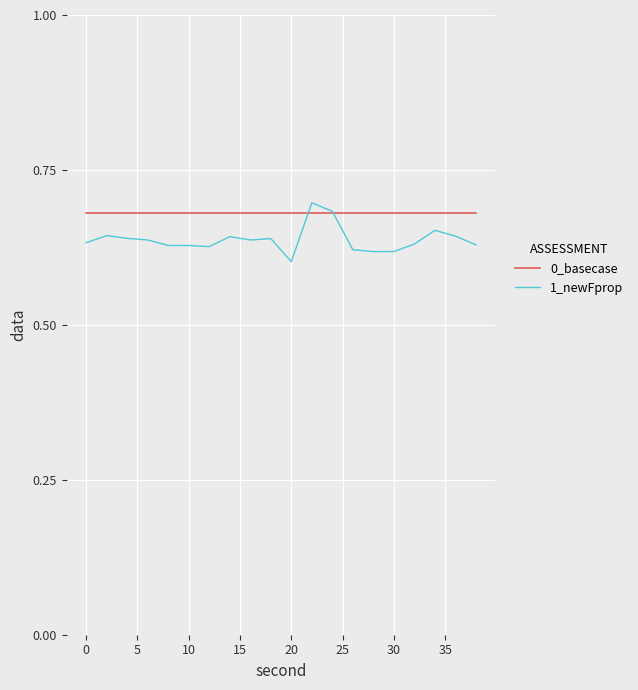

Rank the series by their average value, from highest to lowest.

0_basecase, 1_newFprop